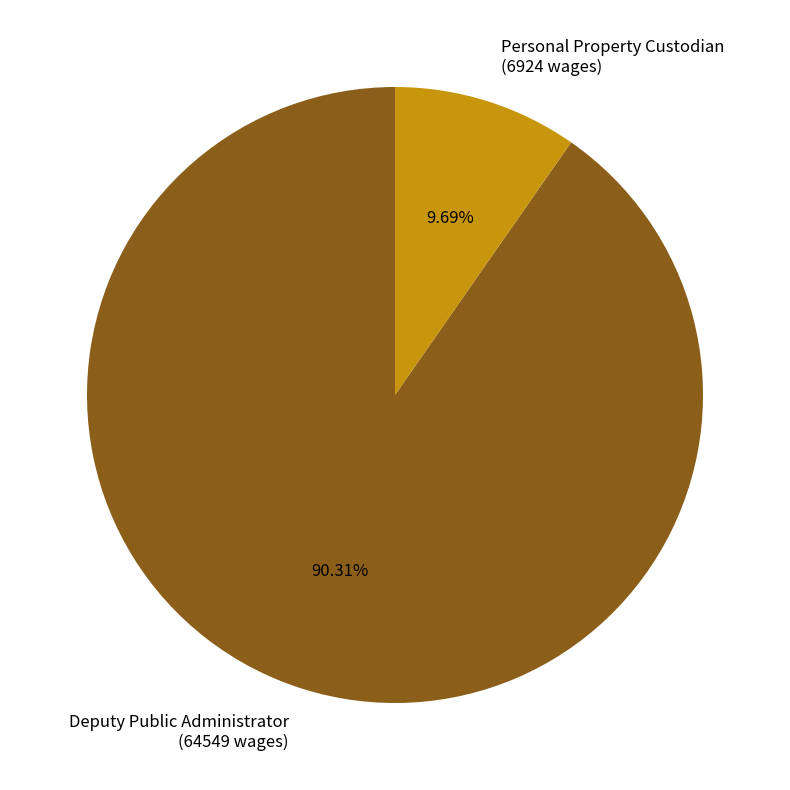

What is the smallest slice in the pie chart?

Personal Property Custodian